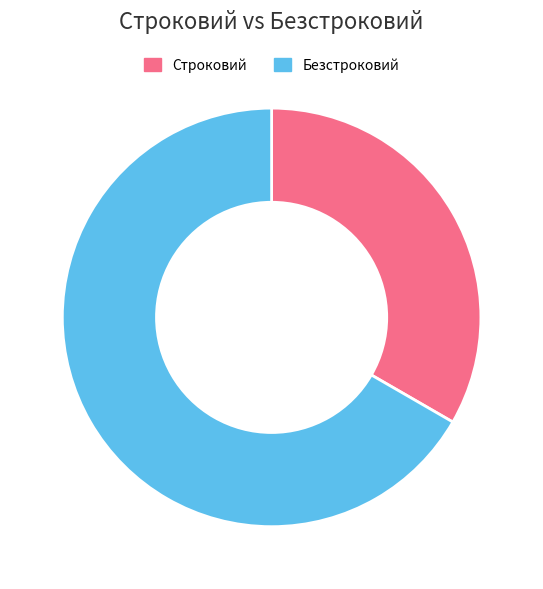

Count the number of slices in the pie.

2